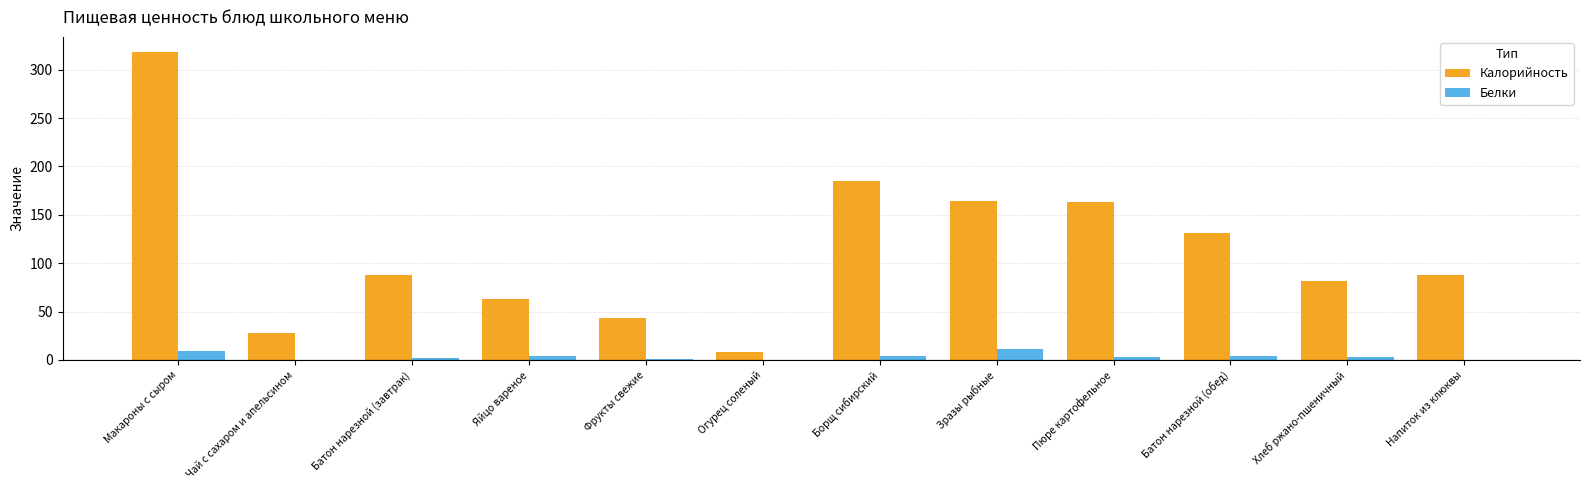

What is the approximate value of Белки at Макароны с сыром?

8.8